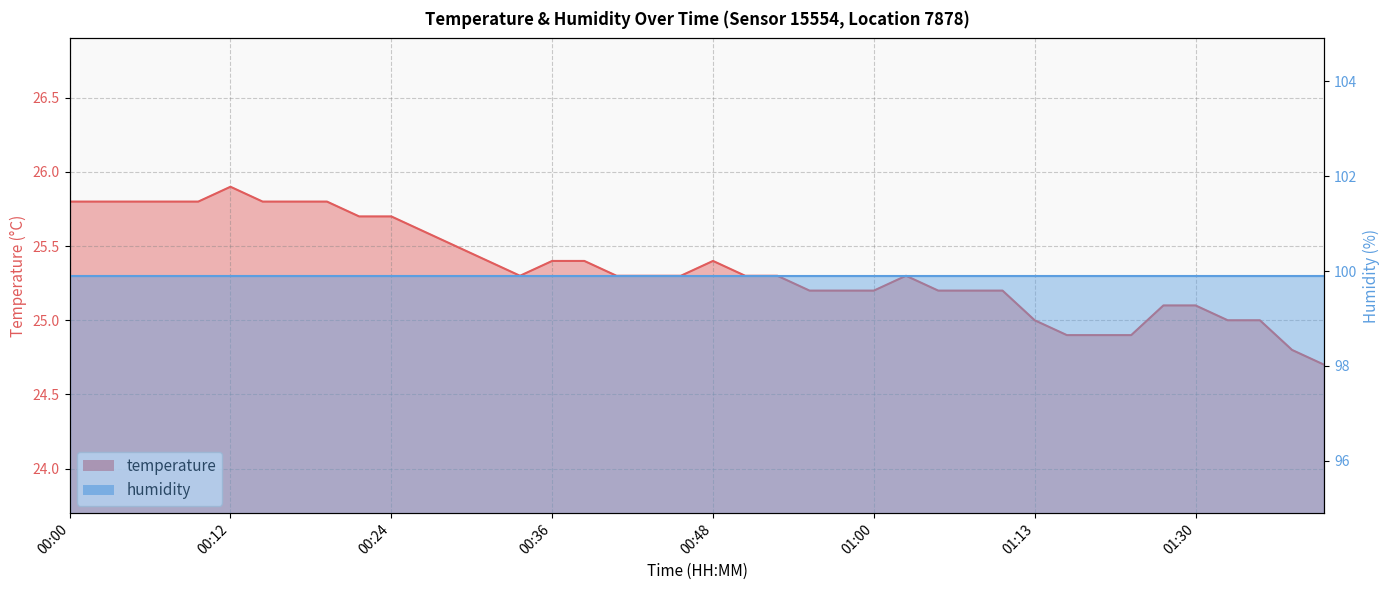

Reading left to right, what are all the values shown in this chart?

25.8	25.8	25.8	25.8	25.8	25.9	25.8	25.8	25.8	25.7	25.7	25.6	25.5	25.4	25.3	25.4	25.4	25.3	25.3	25.3	25.4	25.3	25.3	25.2	25.2	25.2	25.3	25.2	25.2	25.2	25.0	24.9	24.9	24.9	25.1	25.1	25.0	25.0	24.8	24.7